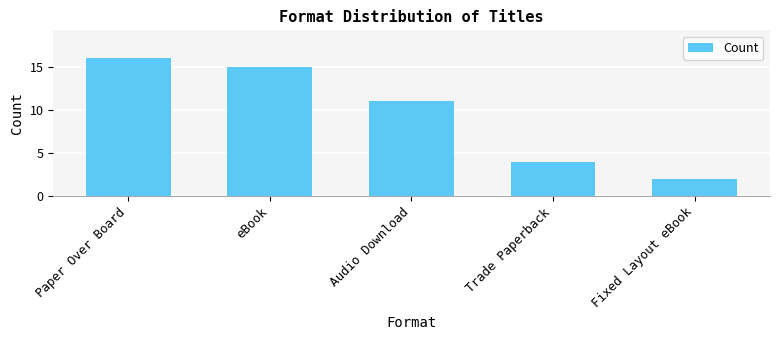

At which label is the value closest to 9?

Audio Download